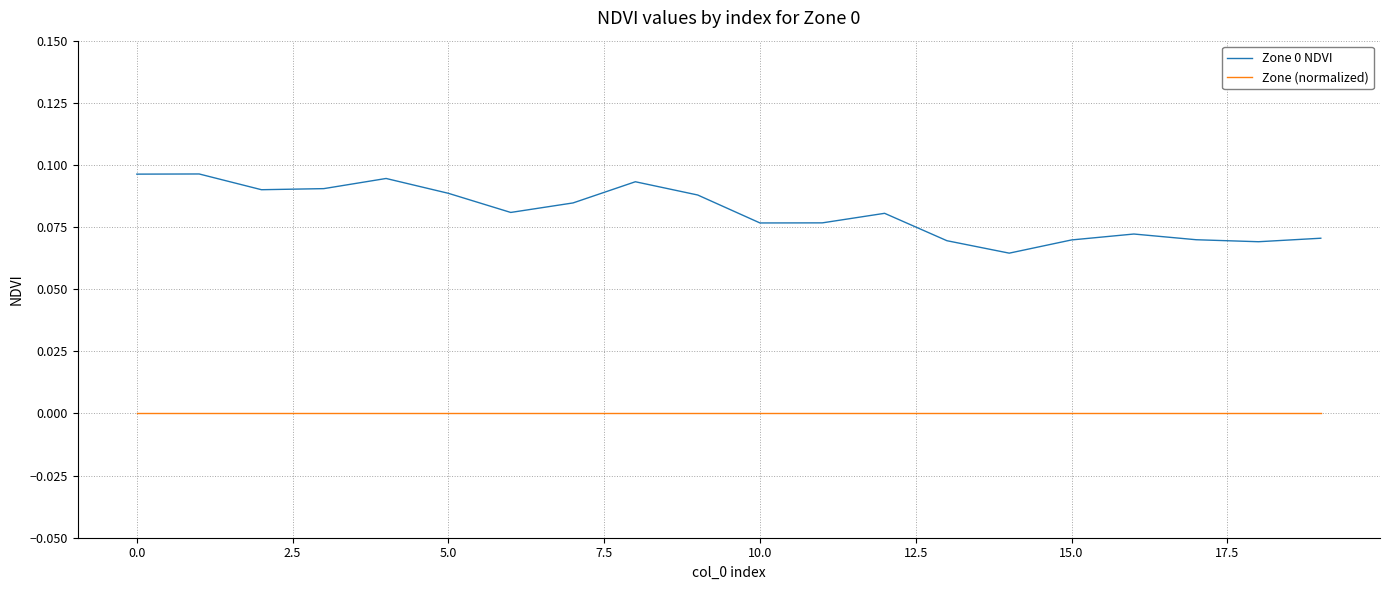

Which series has the widest spread of values?

Zone 0 NDVI